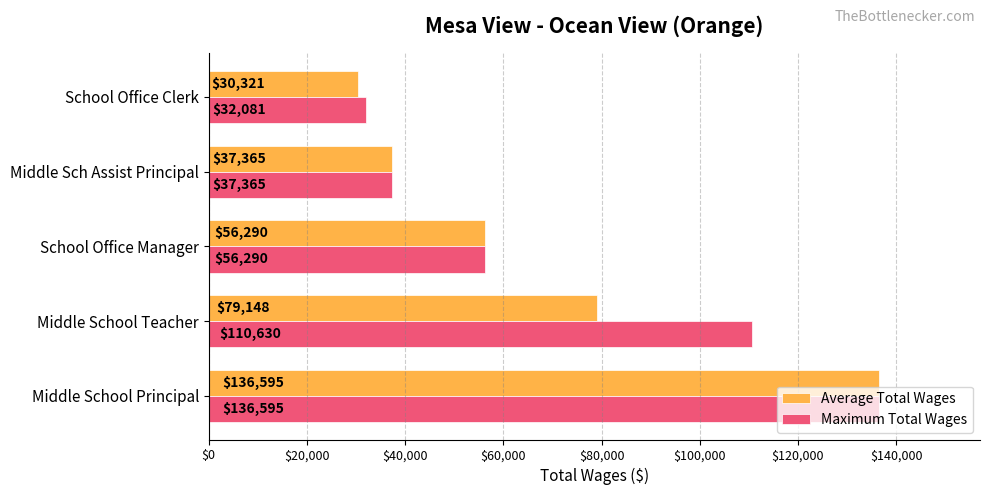

What value does the Average Total Wages series have at Middle Sch Assist Principal?

37365.0